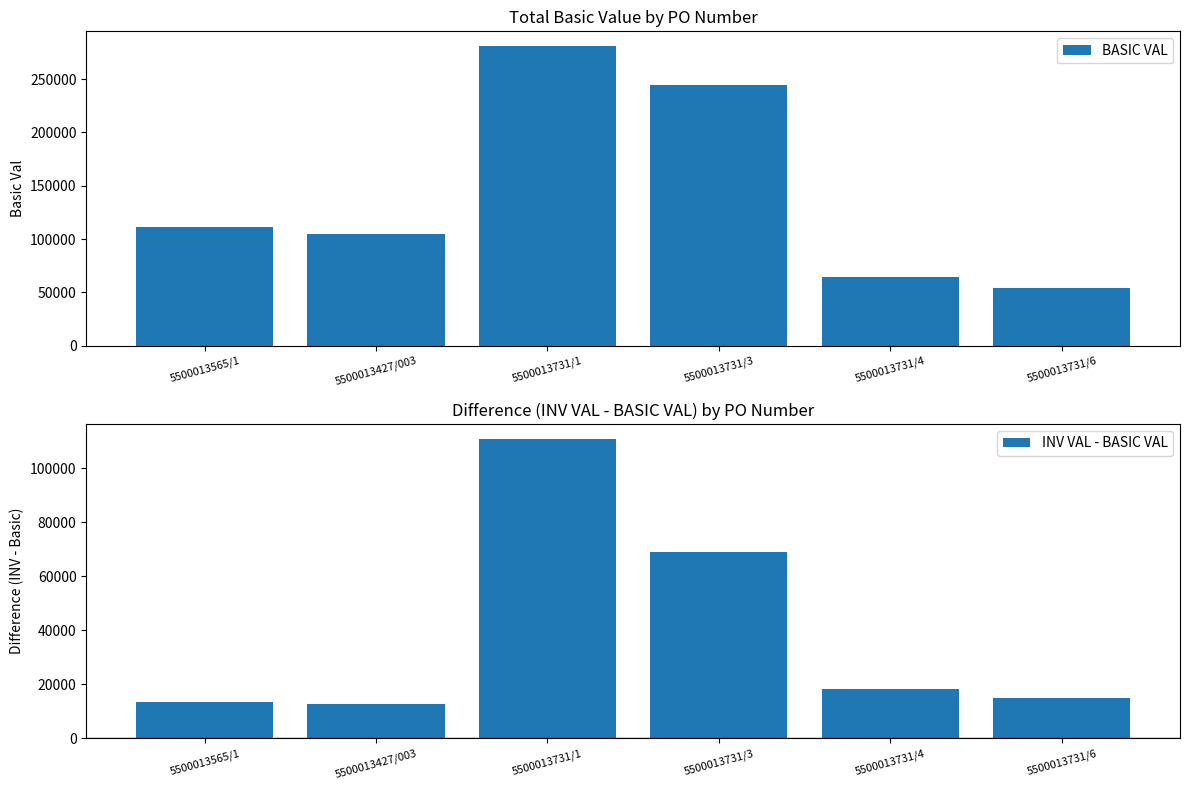

Between 5500013427/003 and 5500013731/6, which series saw the biggest shift?

BASIC VAL